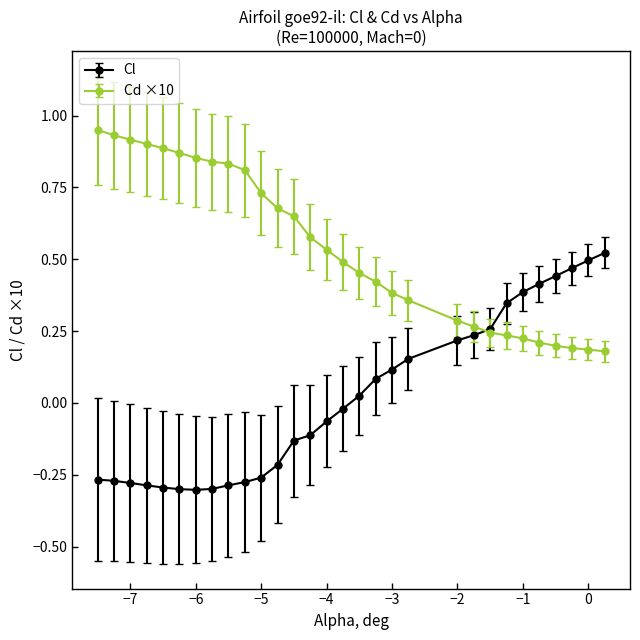

What are all the series names shown in the legend?

Cl, Cd ×10